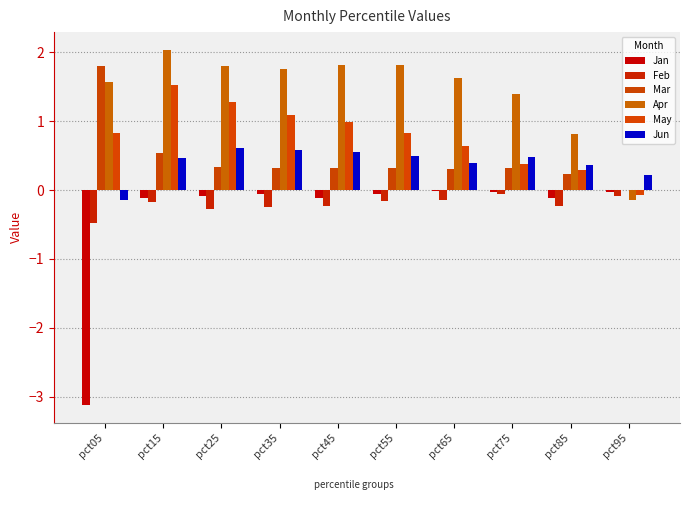

What is the greatest value displayed?

2.0